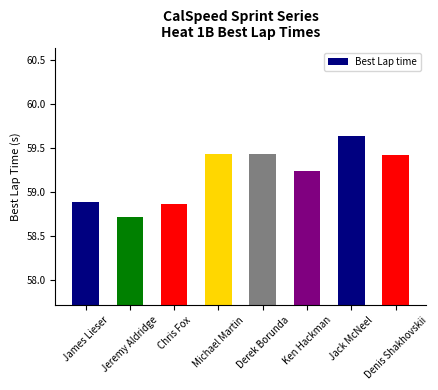

How many bars are there in total?

8